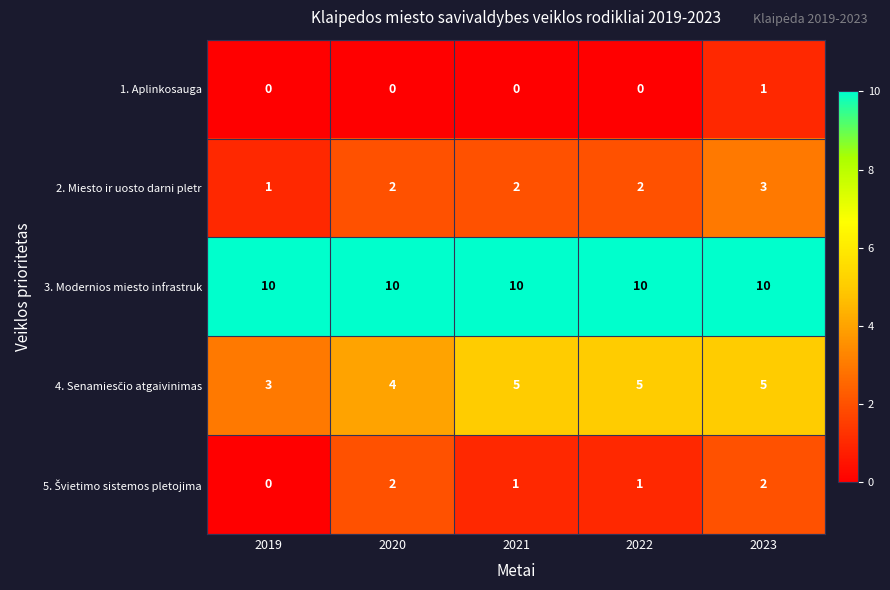

At which category is the sum across all series the highest?

2023